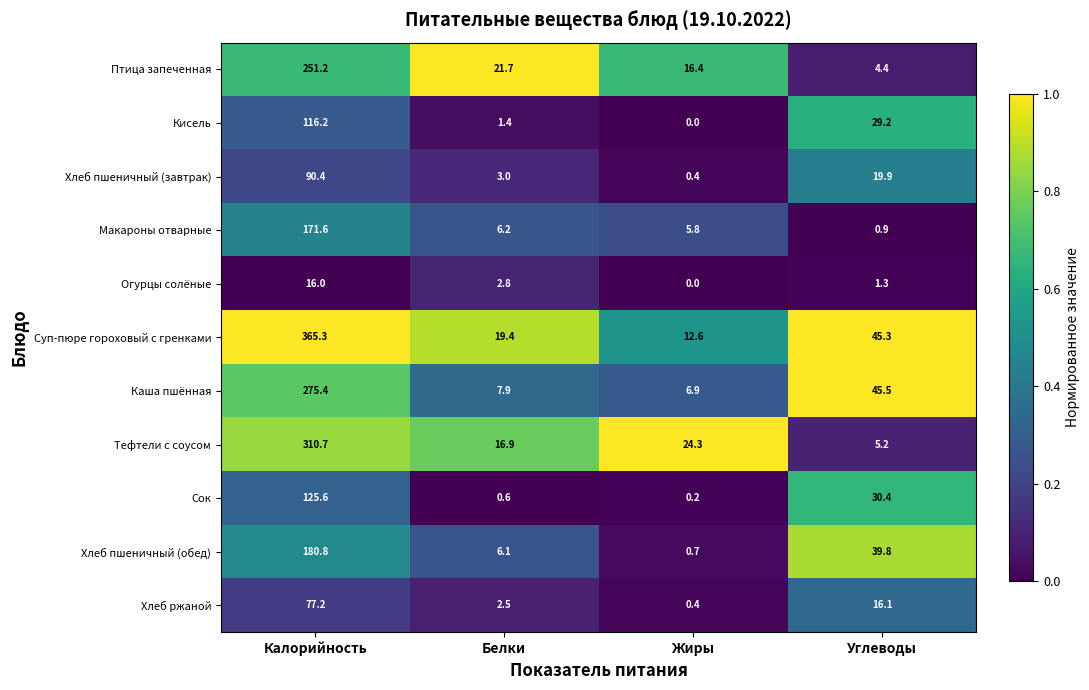

Is the value of Сок at Жиры greater than the value of Хлеб ржаной at Калорийность?

No